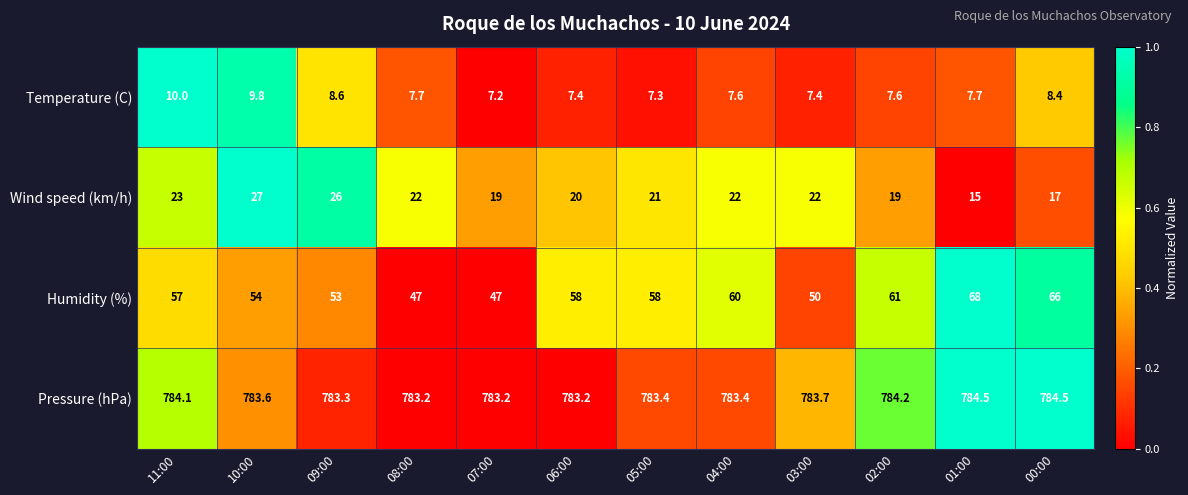

What is the minimum value for Humidity (%)?

47.0